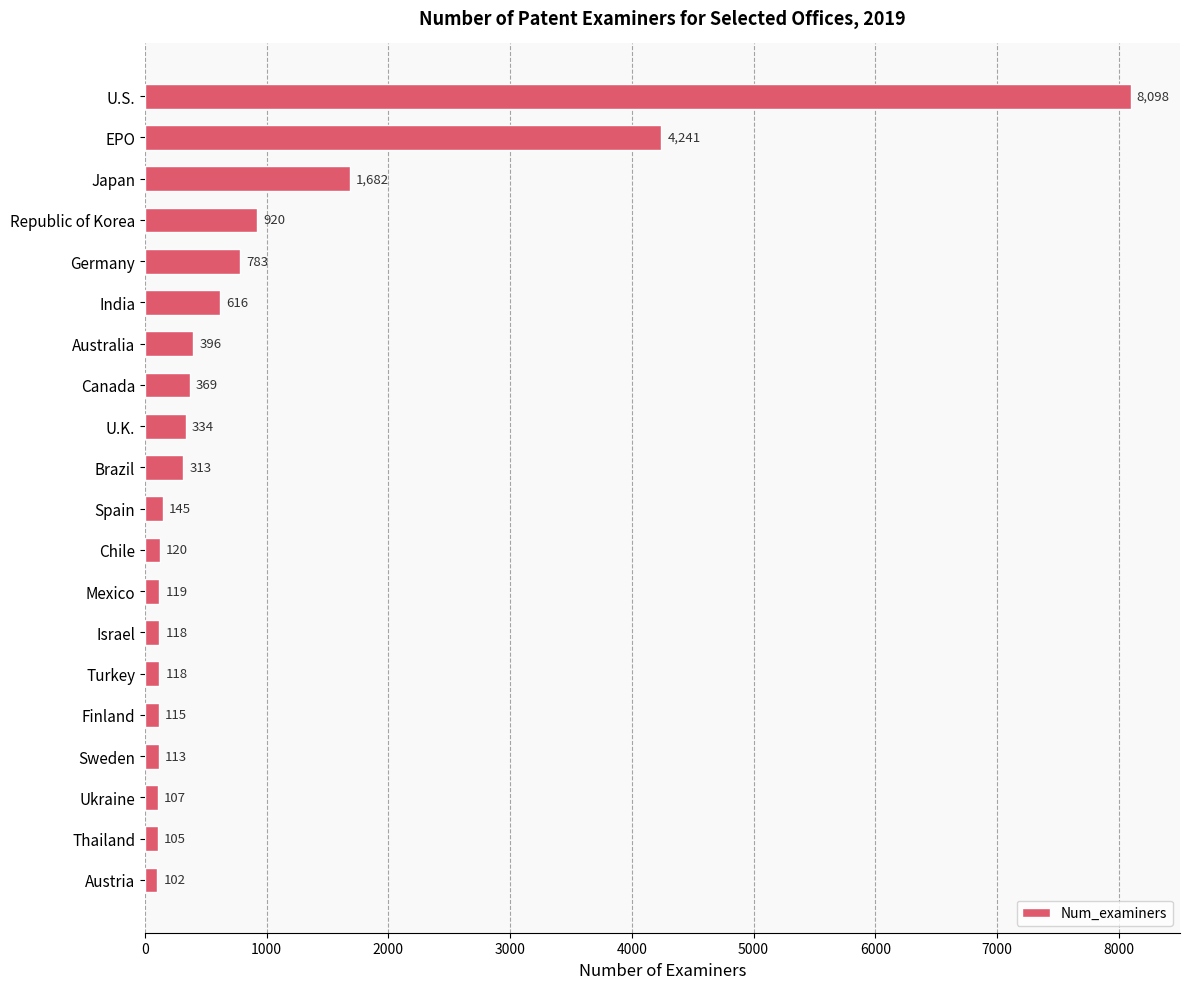

How many categories are shown in the chart?

20